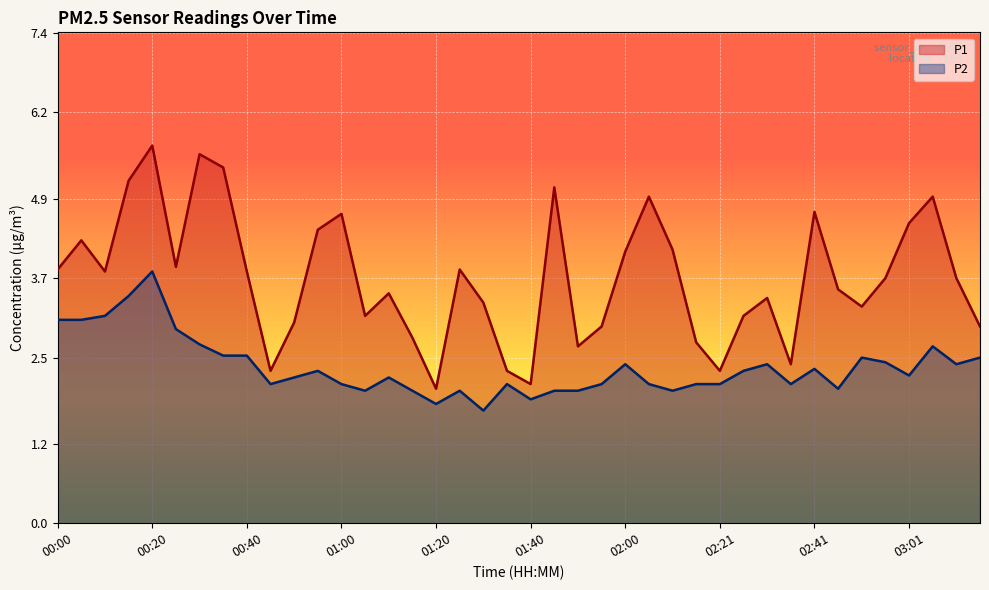

Rank the categories by P2 value from lowest to highest.

01:30, 01:20, 01:40, 01:05, 01:15, 01:25, 01:45, 01:50, 02:11, 02:46, 00:45, 01:00, 01:35, 01:55, 02:06, 02:16, 02:21, 02:36, 00:50, 01:10, 03:01, 00:55, 02:26, 02:41, 02:00, 02:31, 03:11, 02:56, 02:51, 03:16, 00:35, 00:40, 03:06, 00:30, 00:25, 00:00, 00:05, 00:10, 00:15, 00:20